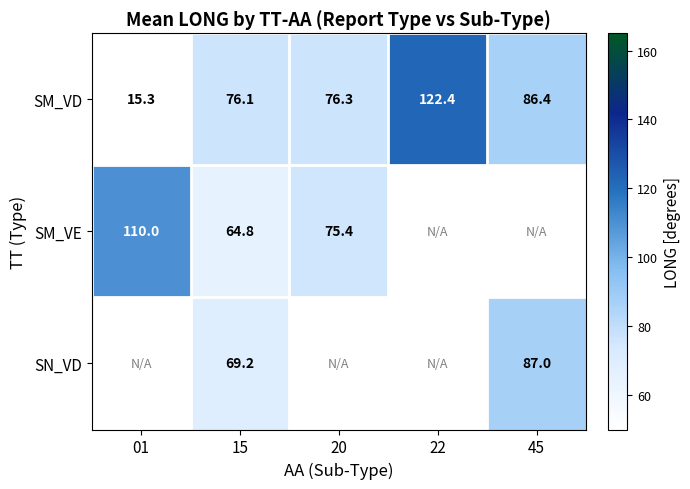

List the labels in order of SM_VD value, largest first.

22, 45, 20, 15, 01